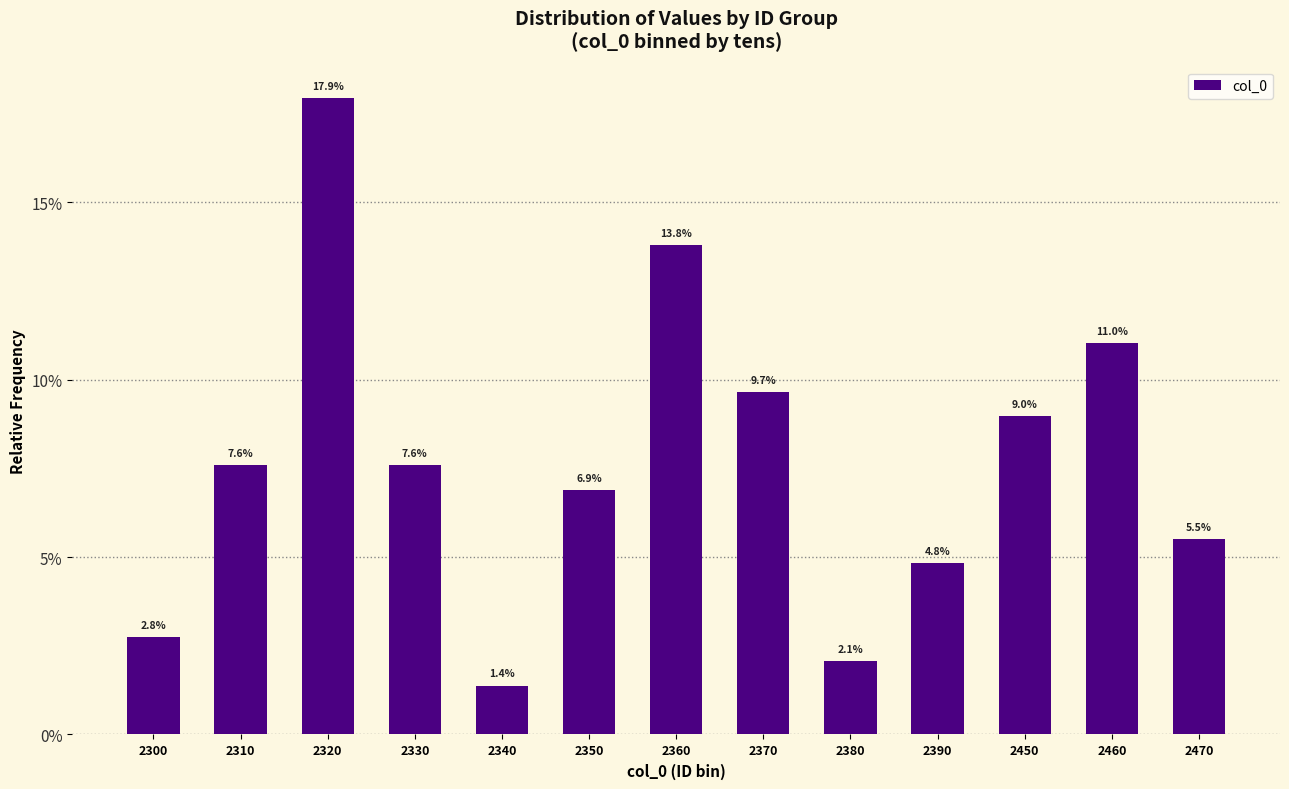

What is the average value?

0.1